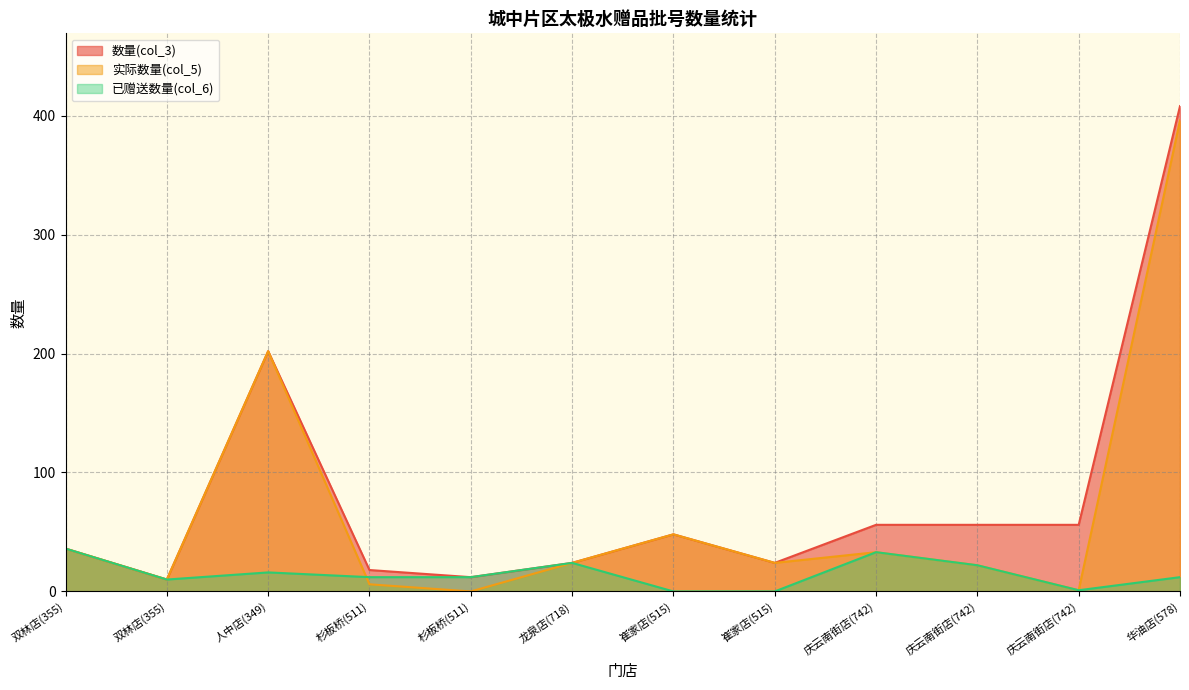

In 数量(col_3), how many points are lower than both neighbors (excluding endpoints)?

3